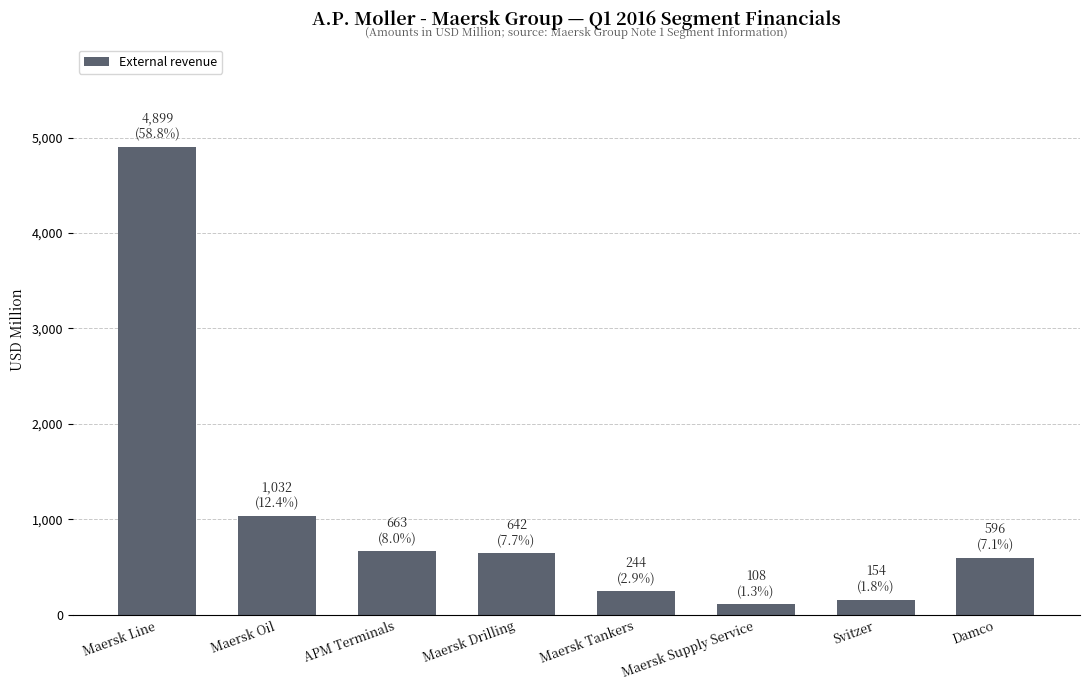

Is it true that the value at Maersk Line is 4899?

True